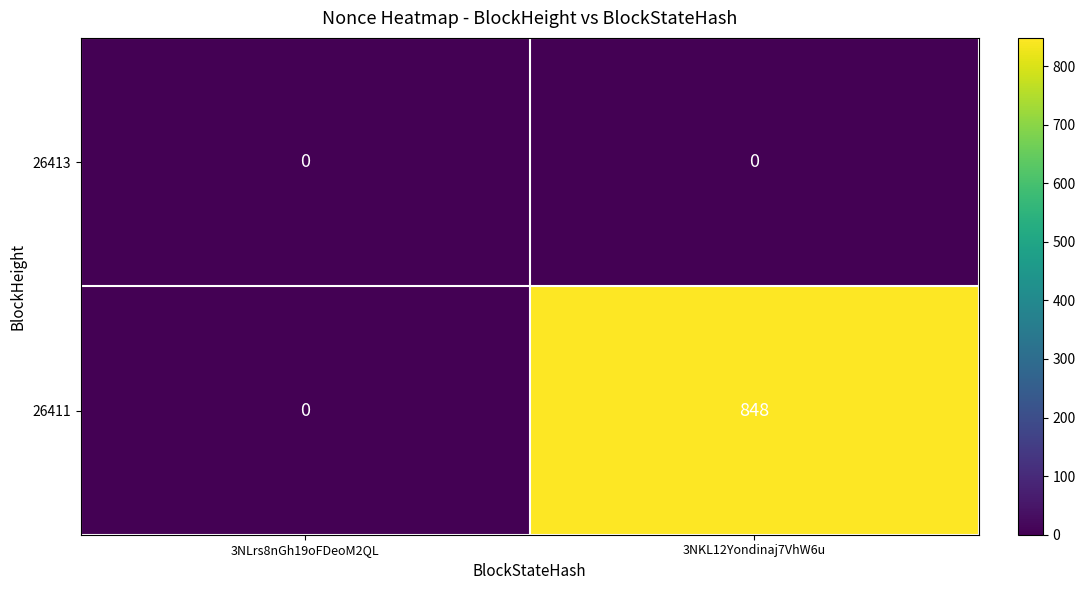

What is the difference between the highest and lowest values at 3NKL12Yondinaj7VhW6u?

848